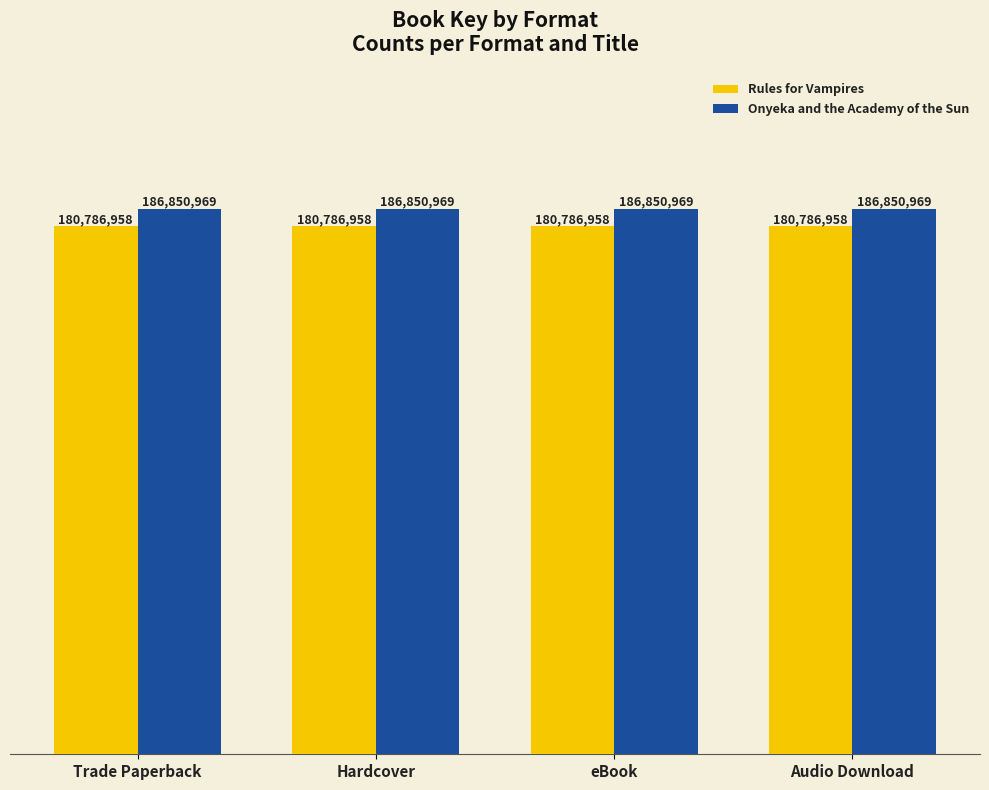

What is the value of the Rules for Vampires bar at the 2nd from the left?

180786958